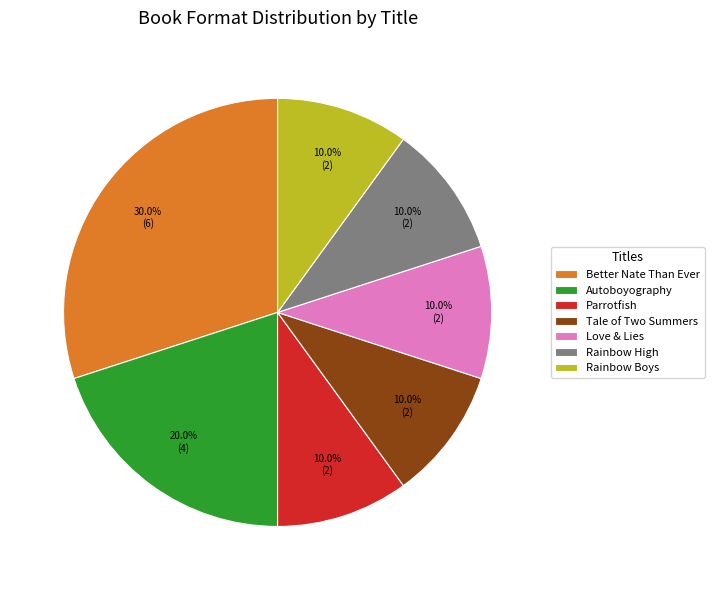

What is the ratio of the value at Tale of Two Summers to the value at Rainbow Boys?

1.0